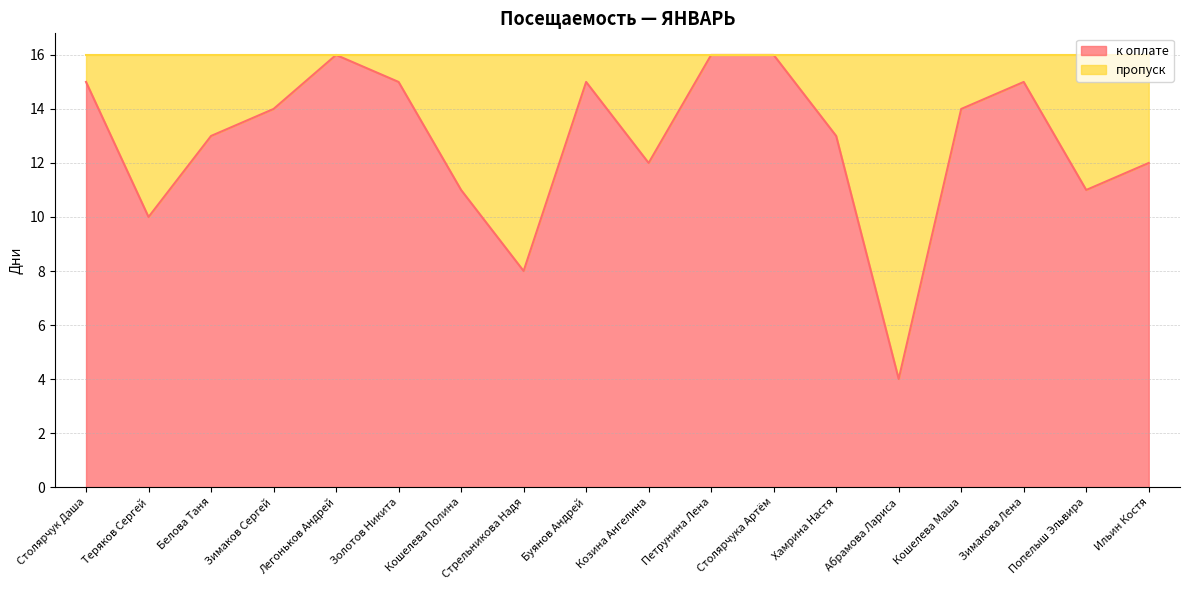

At which label does the data first exceed 14?

Столярчук Даша